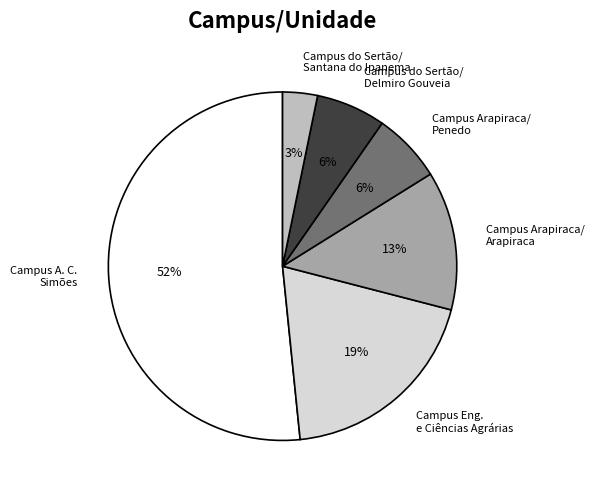

To the nearest percent, what is the average slice percentage?

17%